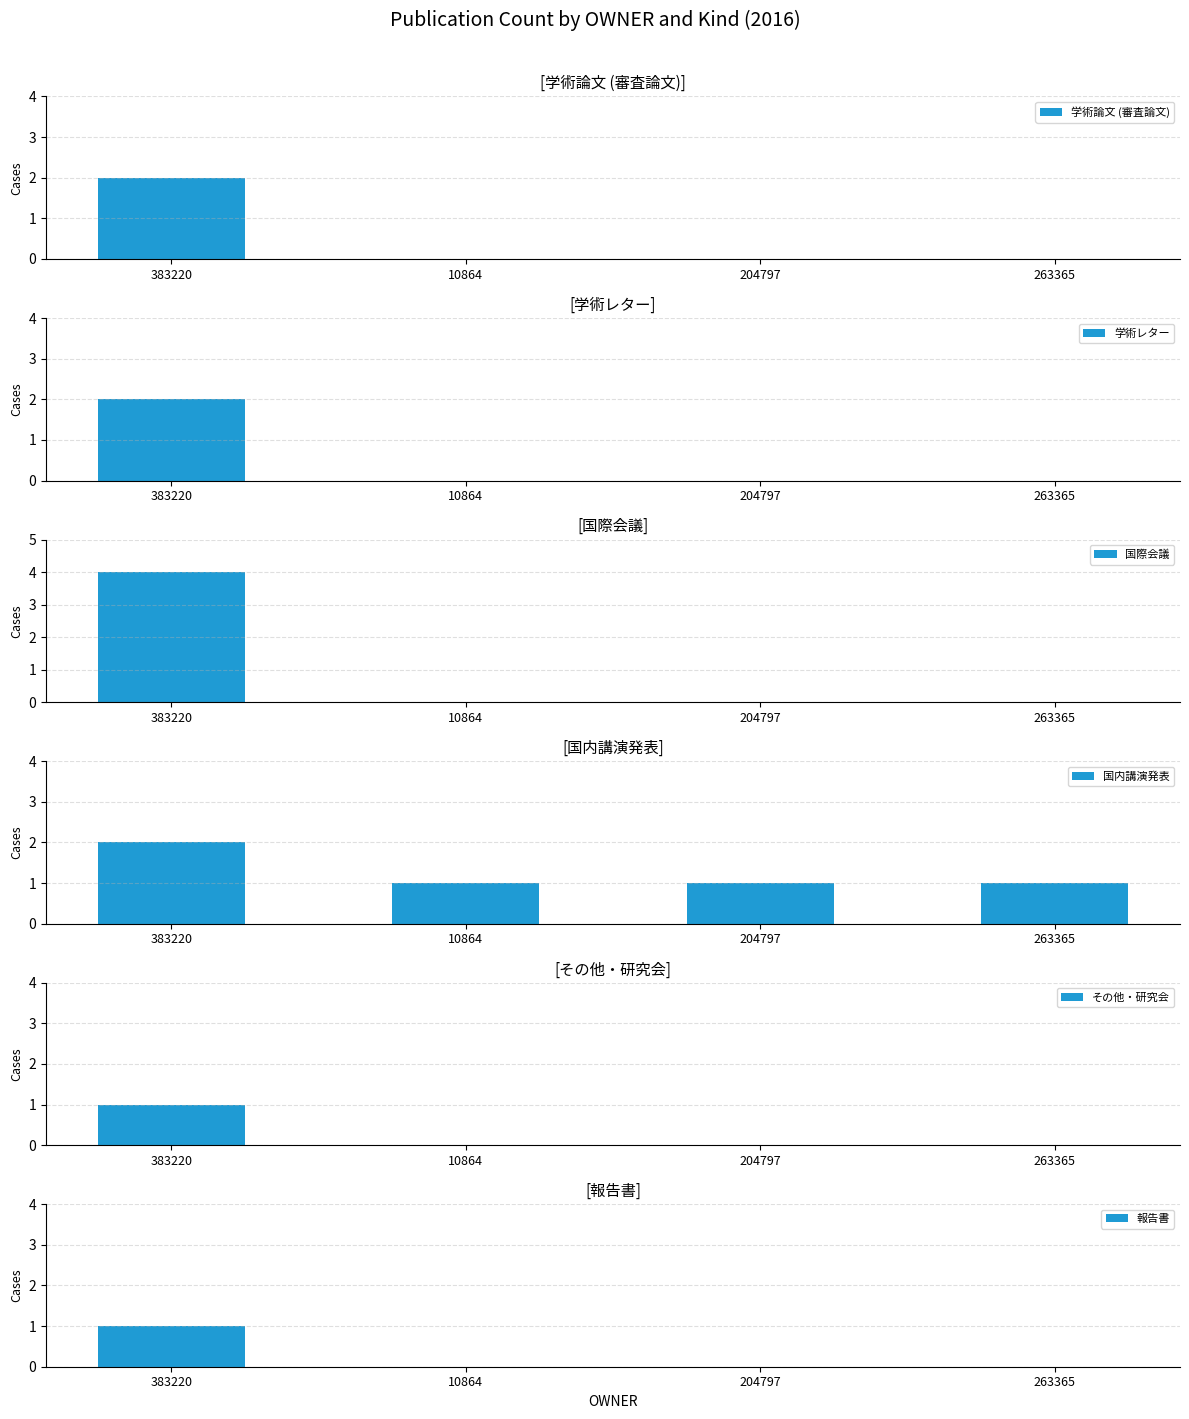

Which has a higher value, 263365 or 383220?

383220